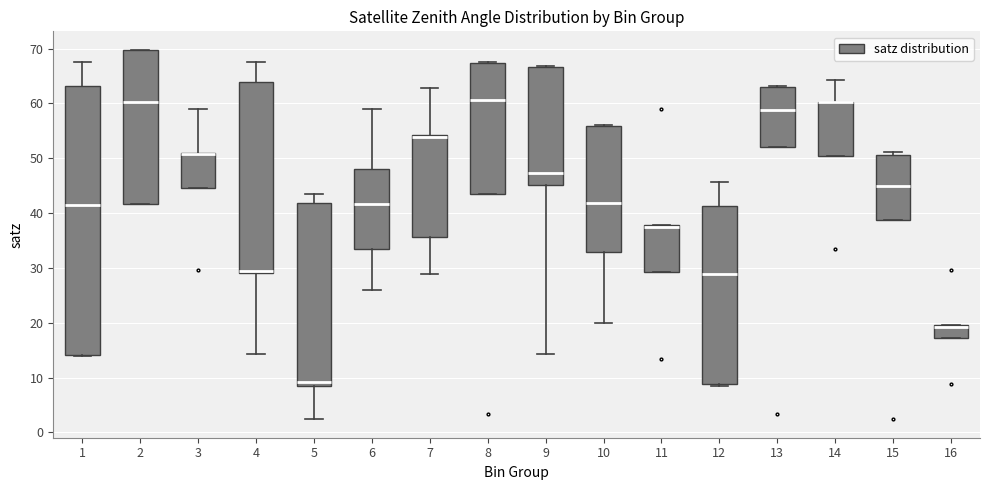

Where does the median line of the box at x = 1 sit on the y-axis? The values are not printed on the chart, so give them approximately, as read against the axis.

41